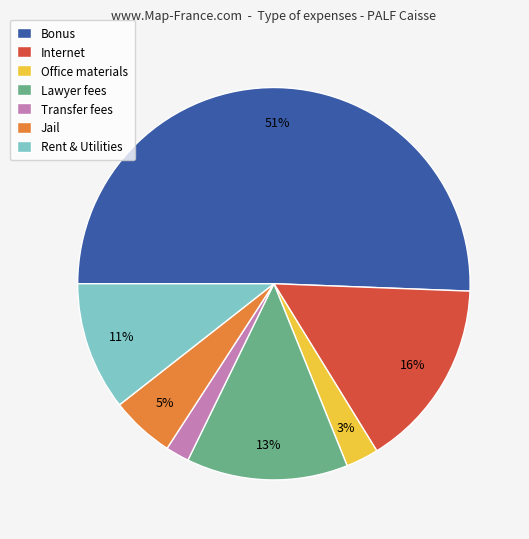

What is the smallest slice in the pie chart?

Transfer fees